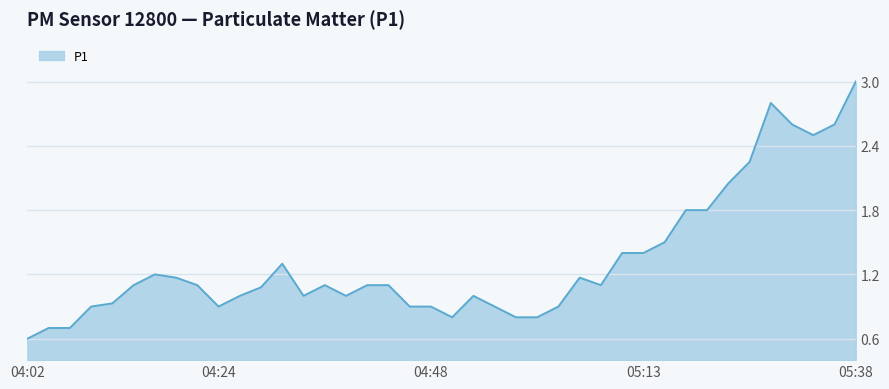

What is the greatest value displayed?

3.0